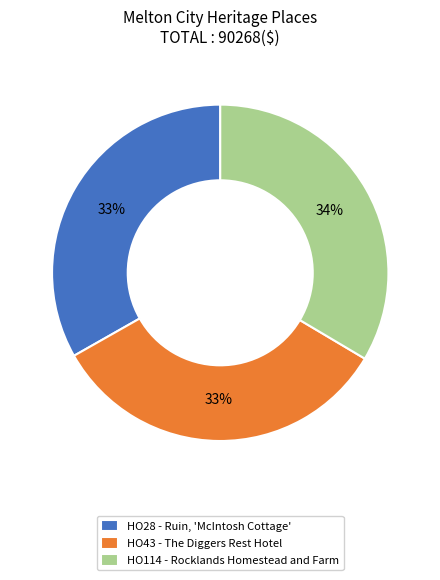

Do HO43 - The Diggers Rest Hotel and HO114 - Rocklands Homestead and Farm together represent more than half of the pie?

Yes